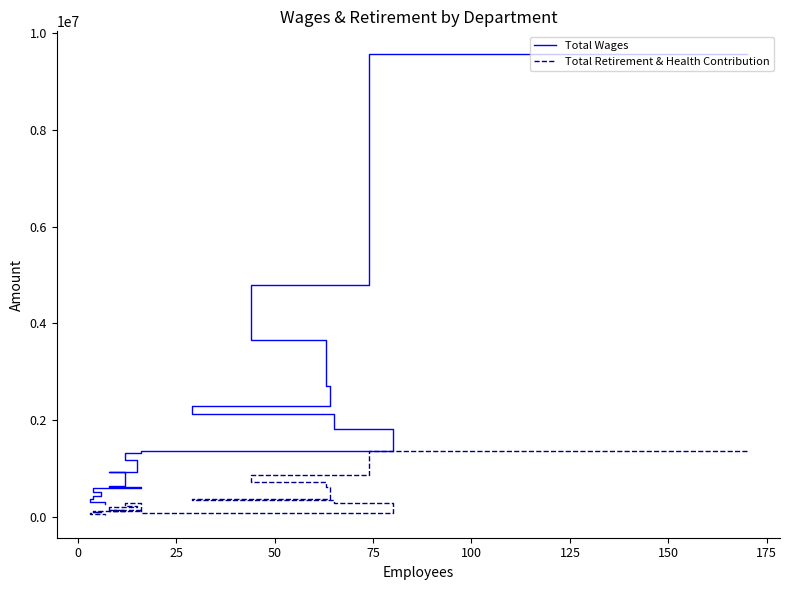

What is the average value of the Total Wages series?

1818756